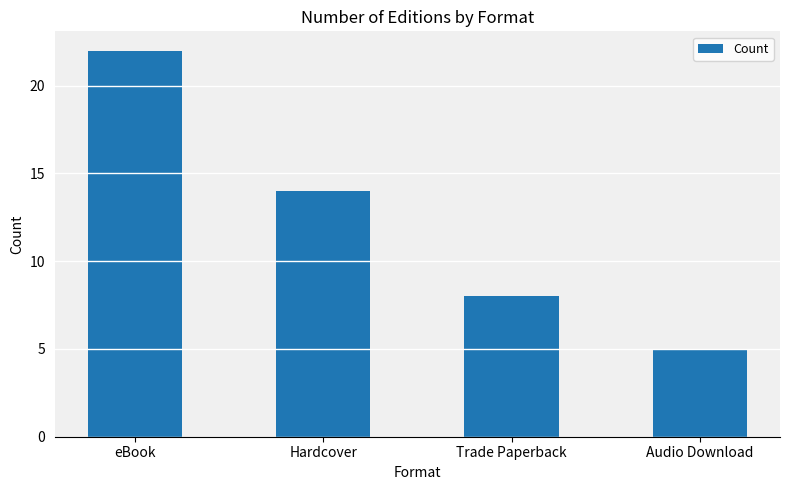

The chart shows a value of 7 at Audio Download. True or false?

False